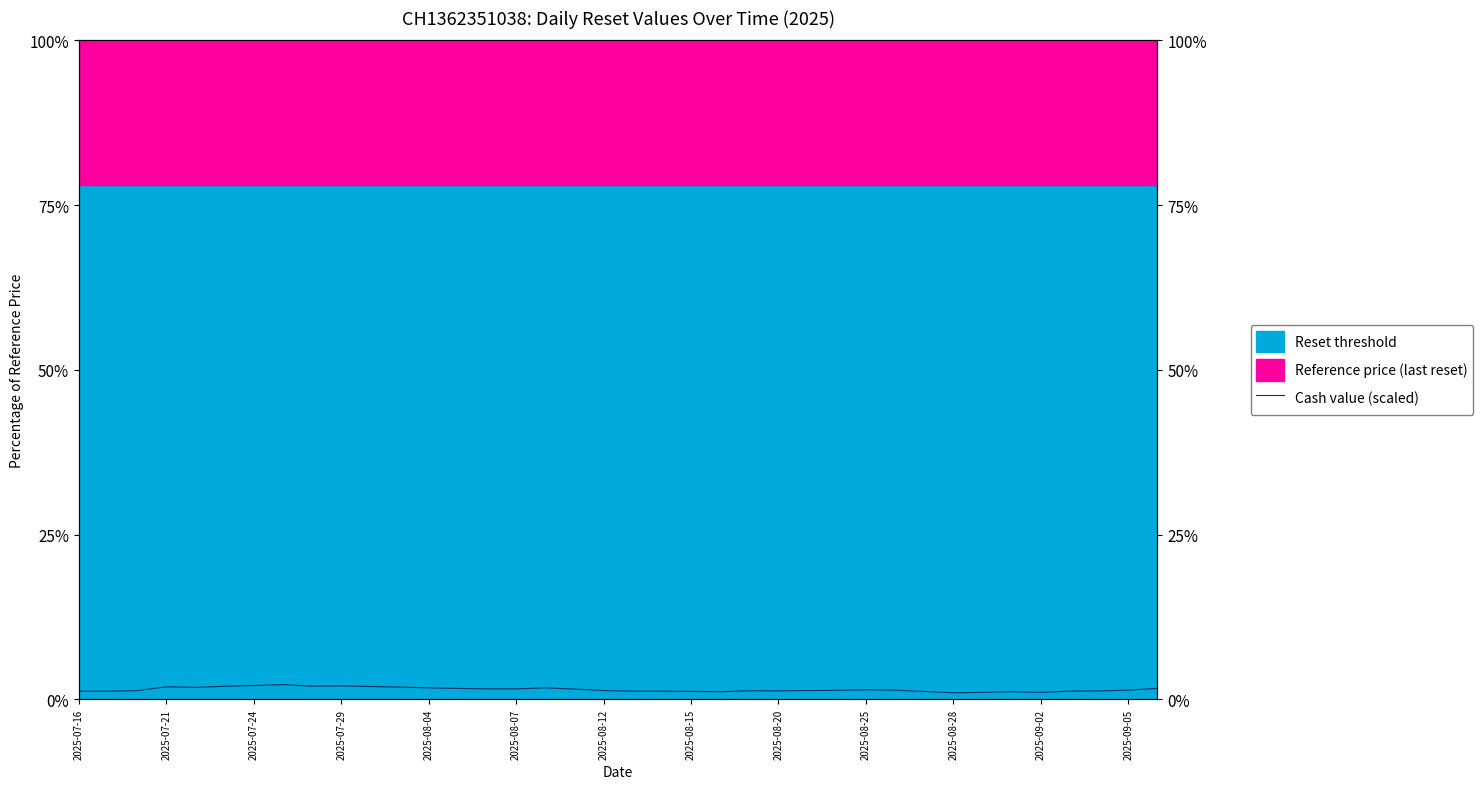

What is the value of the 5th point from the left?

1.8